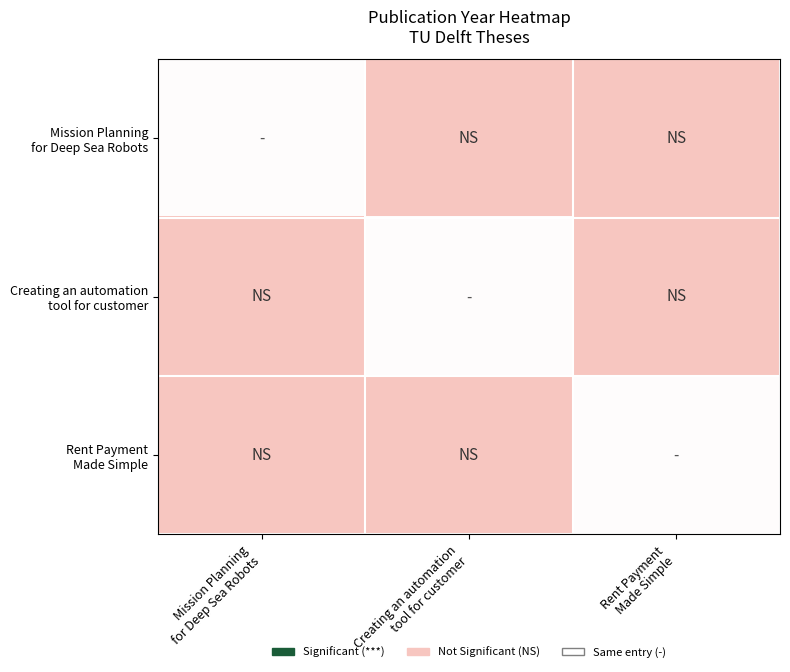

How many categories are shown in the chart?

3